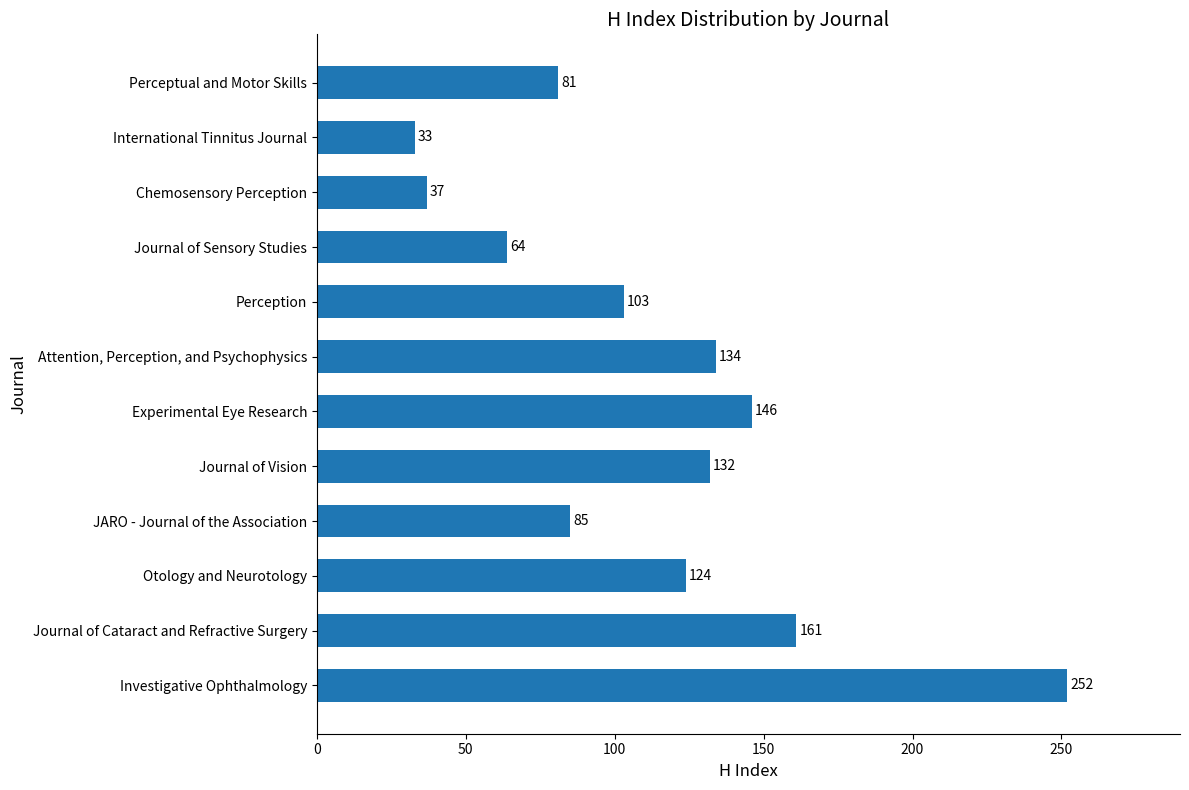

What is the ratio of the value at Experimental Eye Research to the value at Otology and Neurotology?

1.2